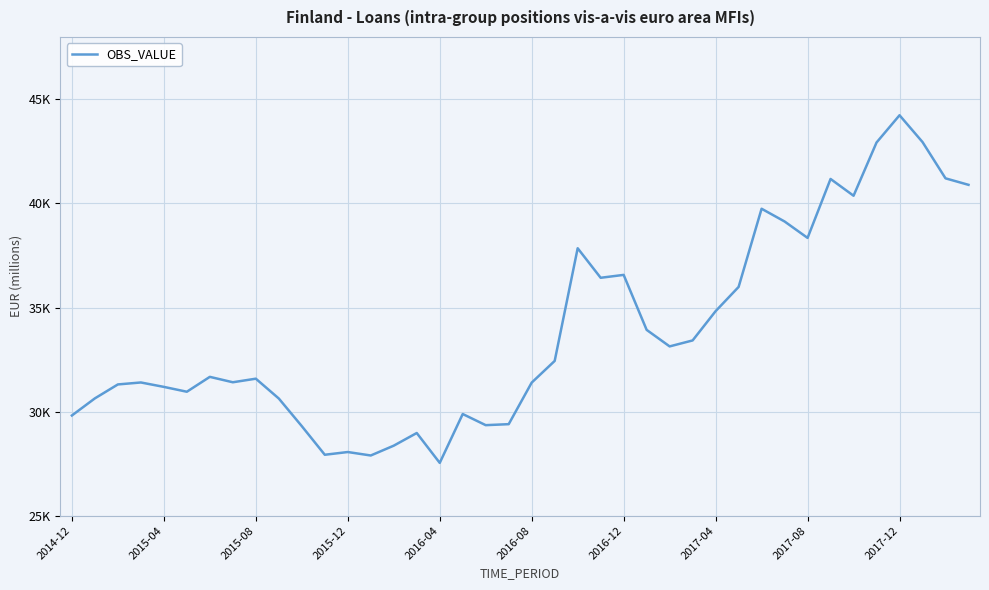

Does the chart have visible grid lines?

Yes